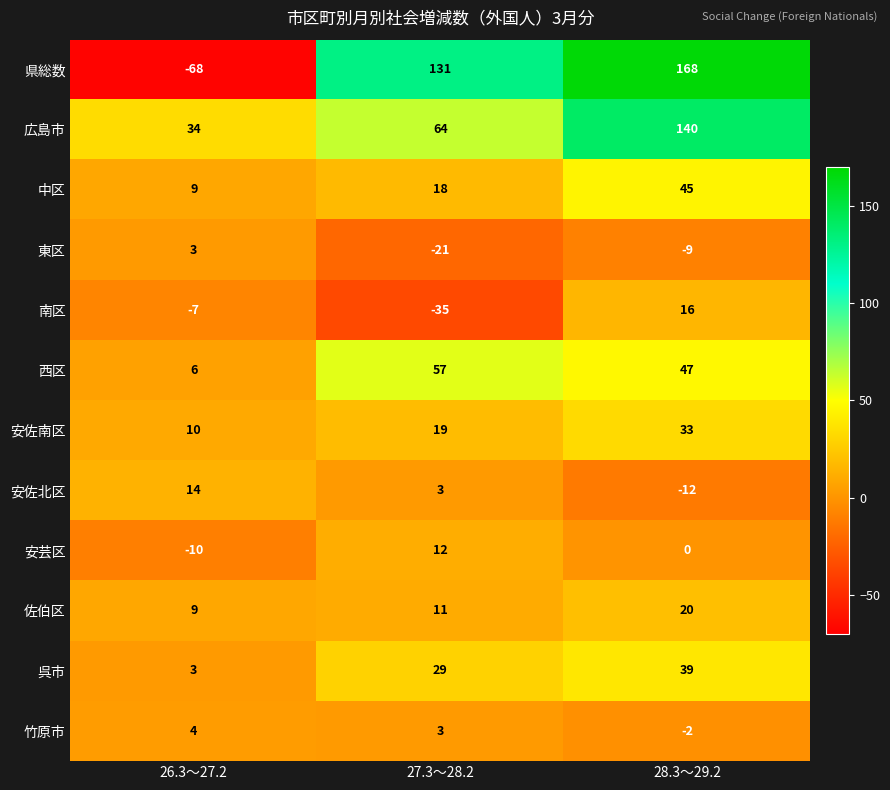

Rank the series by their maximum value, from highest to lowest.

県総数, 広島市, 西区, 中区, 呉市, 安佐南区, 佐伯区, 南区, 安佐北区, 安芸区, 竹原市, 東区